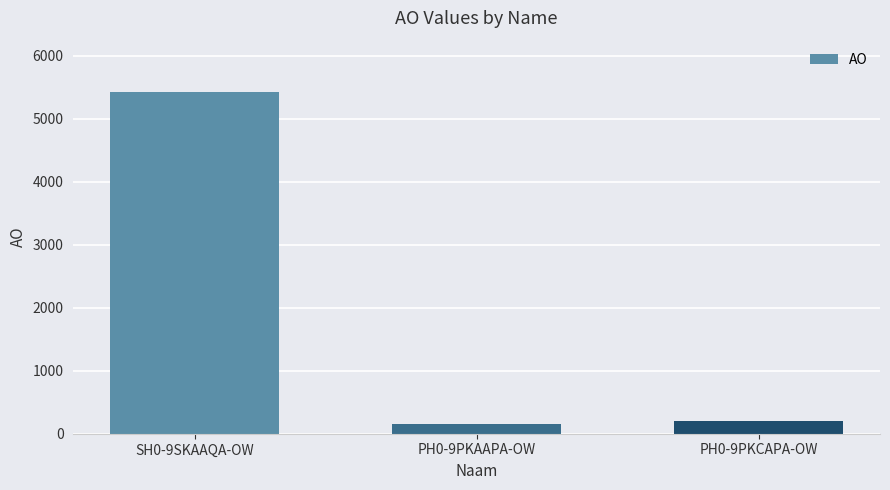

Reading left to right, list all the values displayed in this chart.

5426	159	200